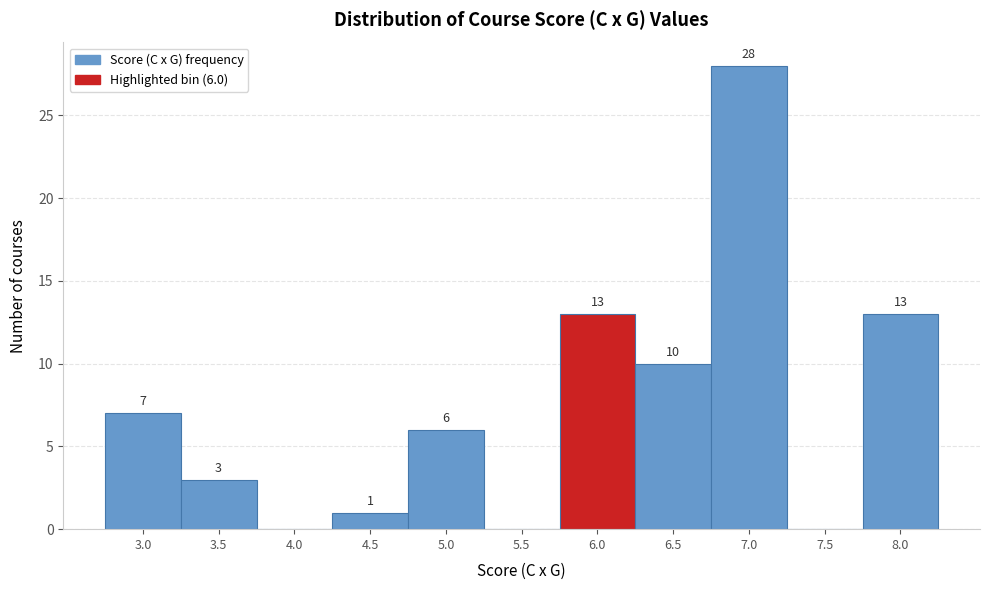

Reading right to left, extract all data points from this chart.

8.0=13	7.5=0	7.0=28	6.5=10	6.0=13	5.5=0	5.0=6	4.5=1	4.0=0	3.5=3	3.0=7